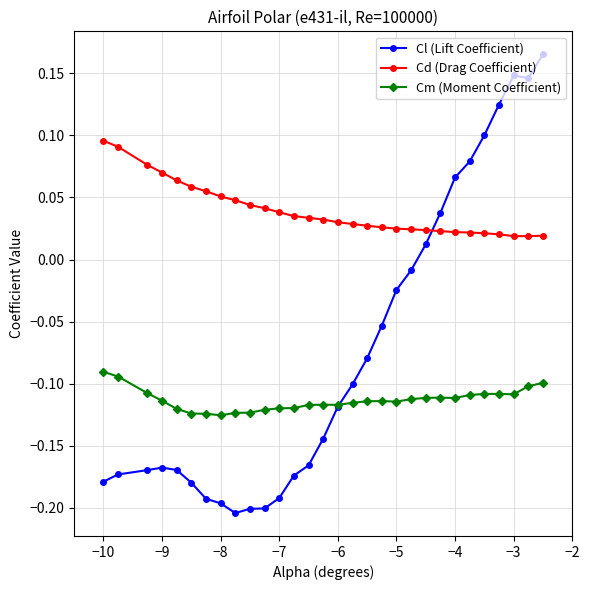

How many categories are shown in the chart?

30